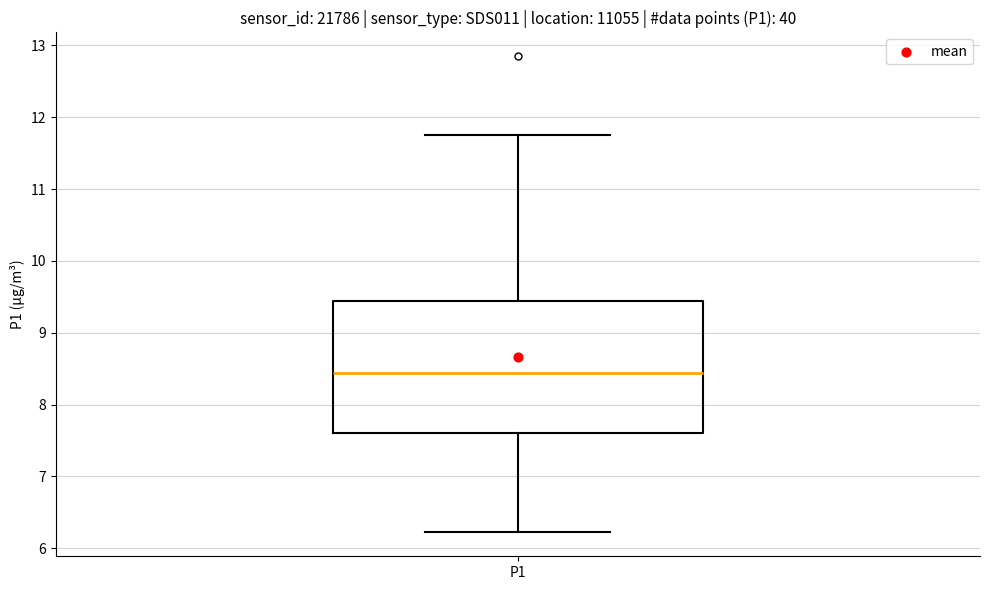

Read this box plot against the y-axis: the position of the median line, the range covered by the box, and the ends of both whiskers. The values are not printed on the chart, so give them approximately, as read against the axis.

median 8.4, box 7.6 to 9.4, whiskers 6.2 to 11.8